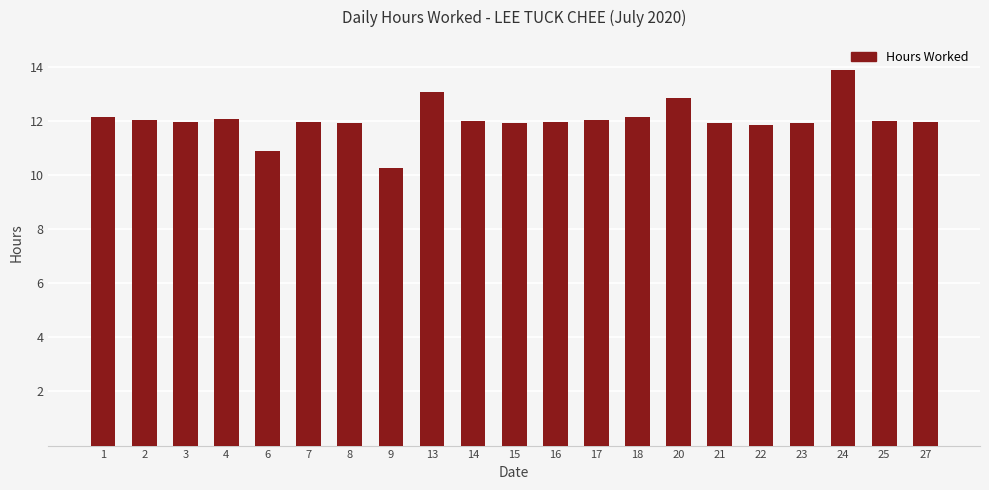

What is the smallest value displayed?

10.3